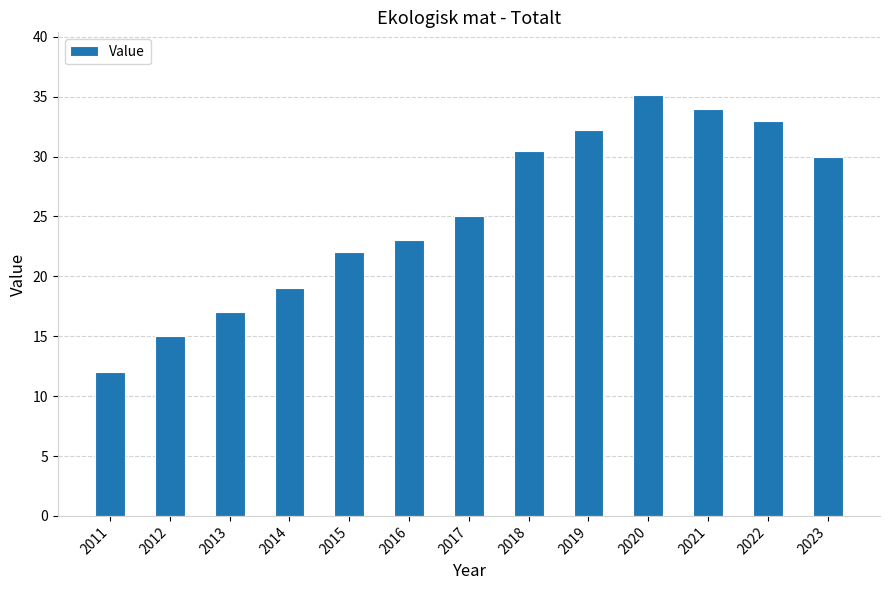

How many series are shown in this chart?

1